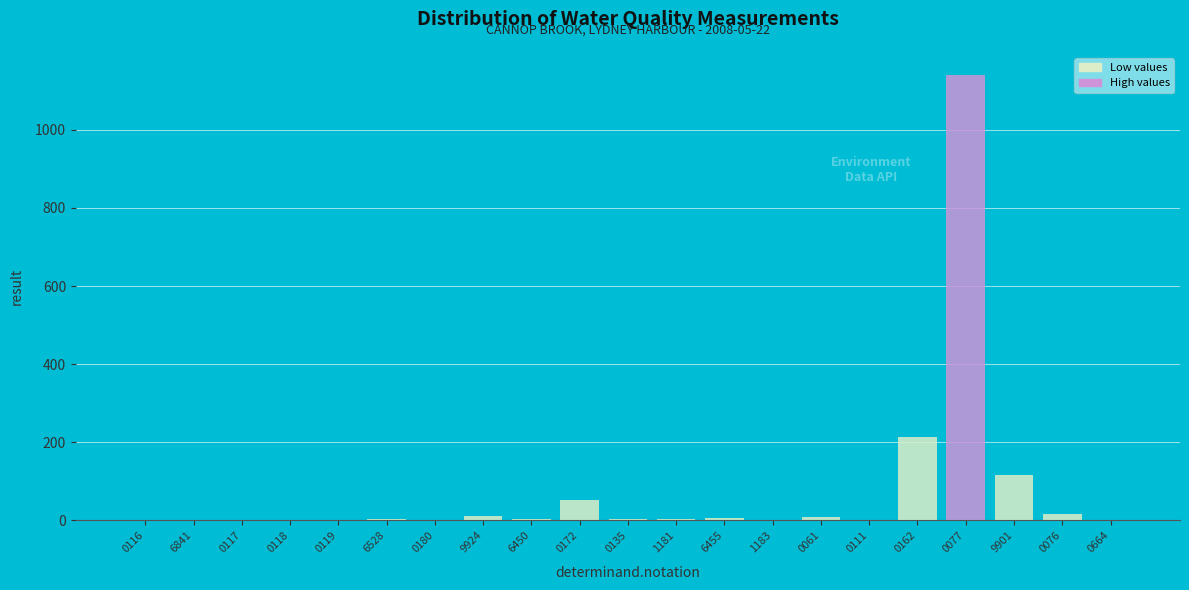

Where is the data nearest to the value 570?

0162